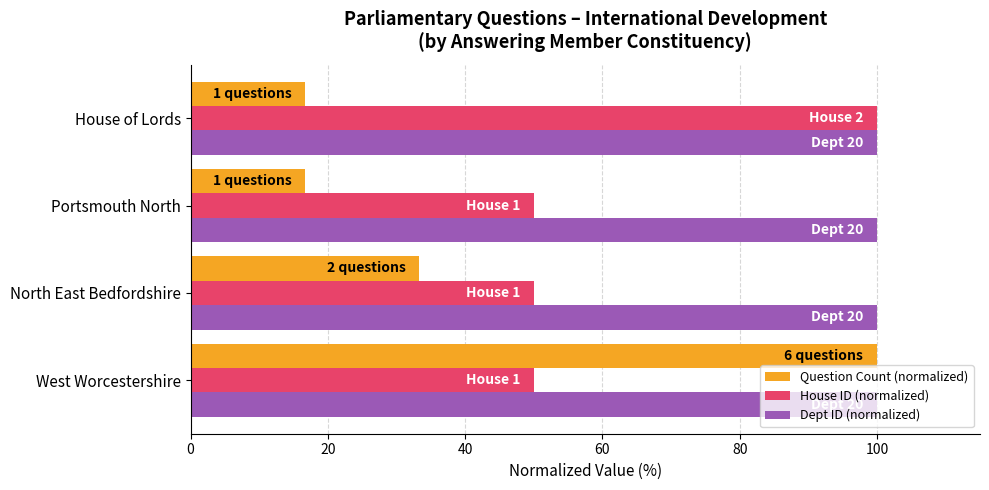

What are all the series names shown in the legend?

Question Count (normalized), House ID (normalized), Dept ID (normalized)